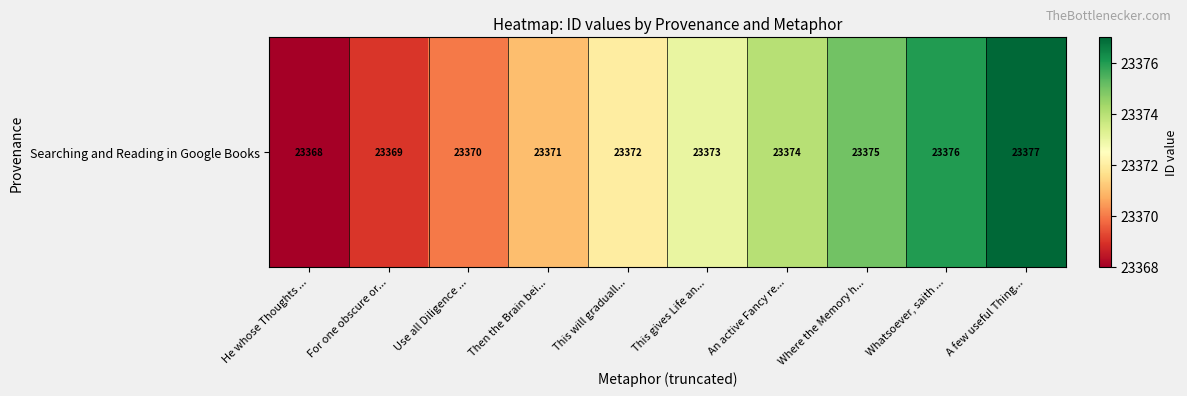

List the labels in order of value, smallest first.

He whose Thoughts ..., For one obscure or..., Use all Diligence ..., Then the Brain bei..., This will graduall..., This gives Life an..., An active Fancy re..., Where the Memory h..., Whatsoever, saith ..., A few useful Thing...